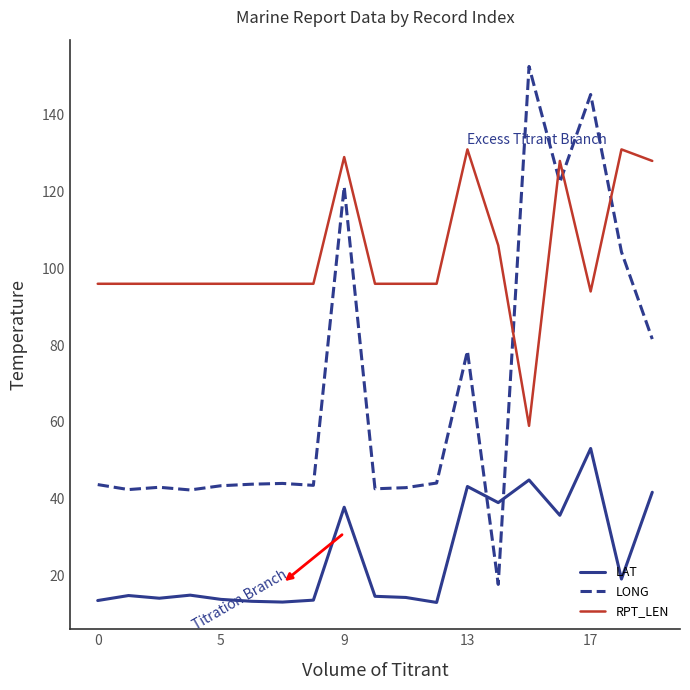

True or false: RPT_LEN and LONG intersect in this chart.

True